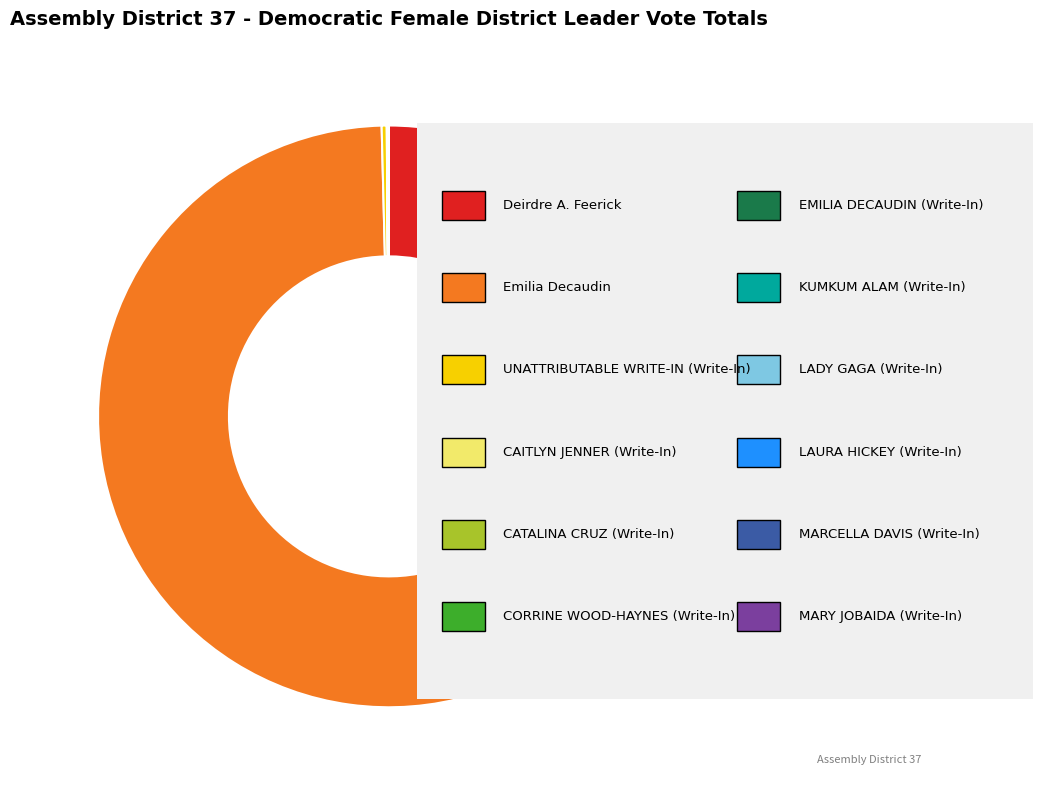

Is there any slice that represents more than half of the pie?

Yes